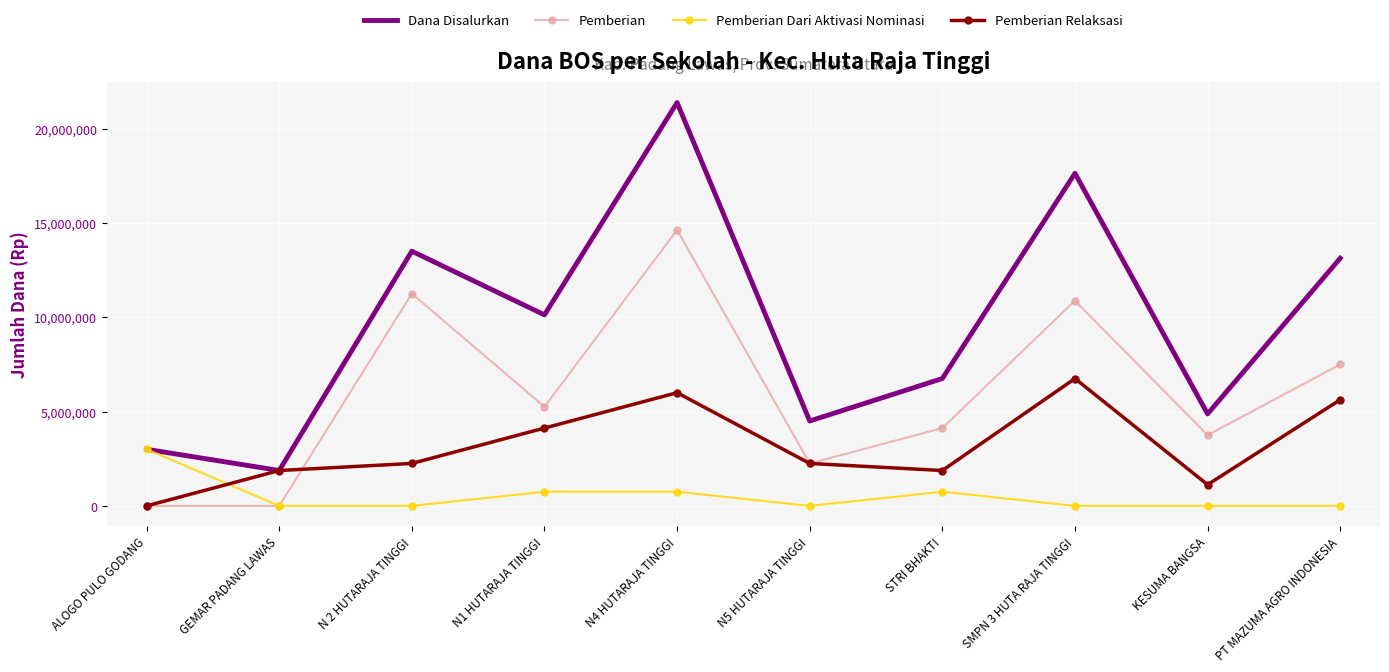

At which category does Pemberian Relaksasi reach its first local peak?

N4 HUTARAJA TINGGI